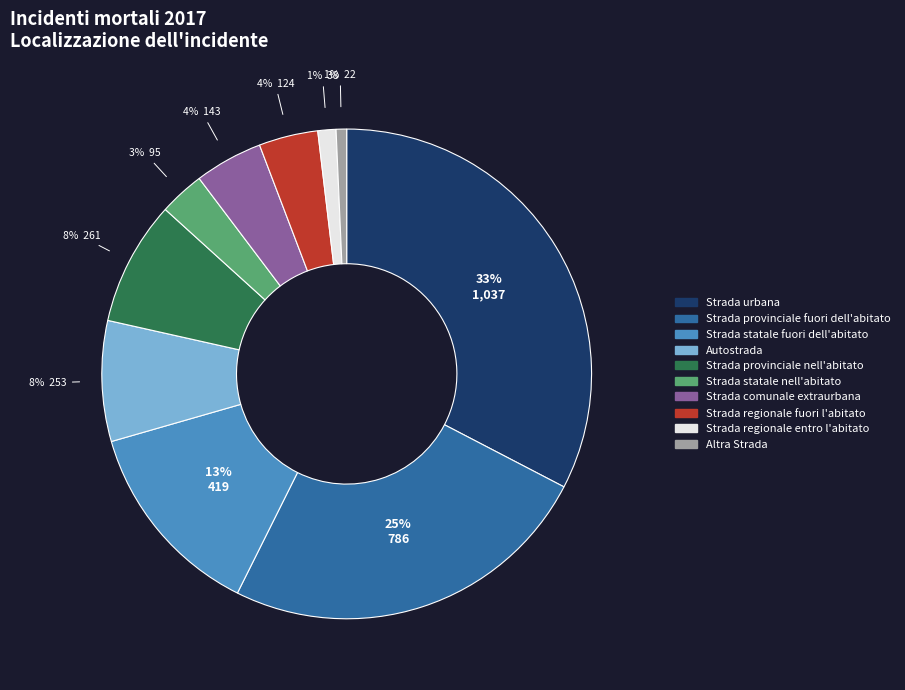

Does any single category account for the majority?

No